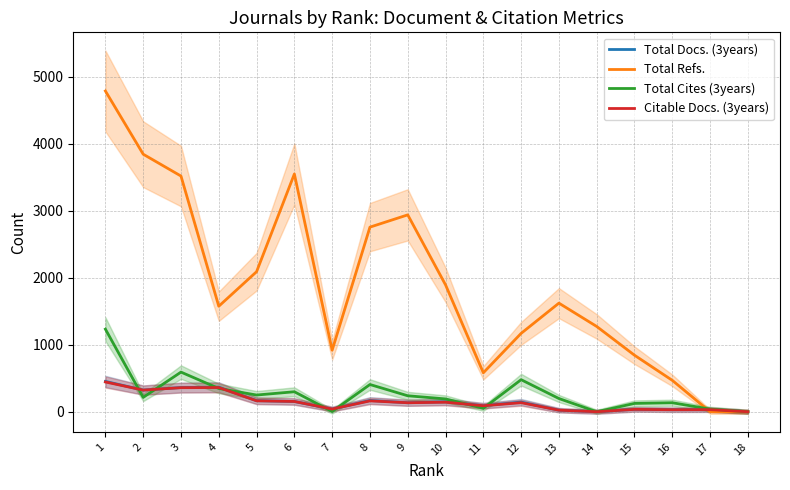

Which series has the widest spread of values?

Total Refs.